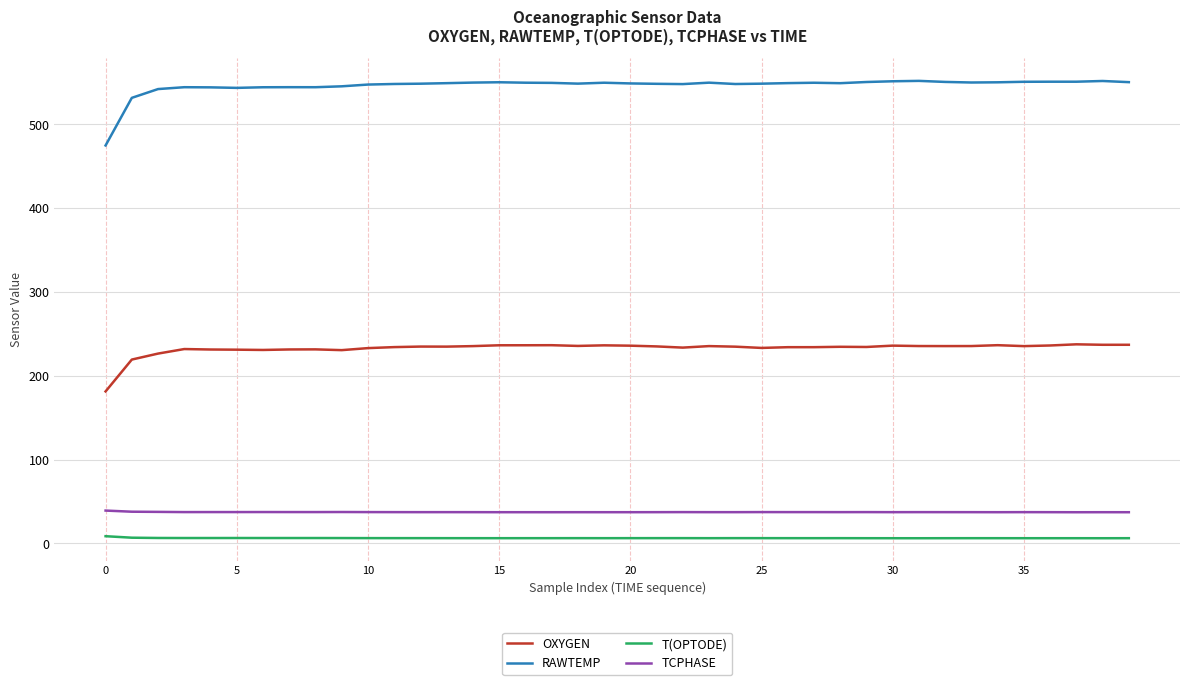

True or false: T(OPTODE) and TCPHASE cross at least once.

False